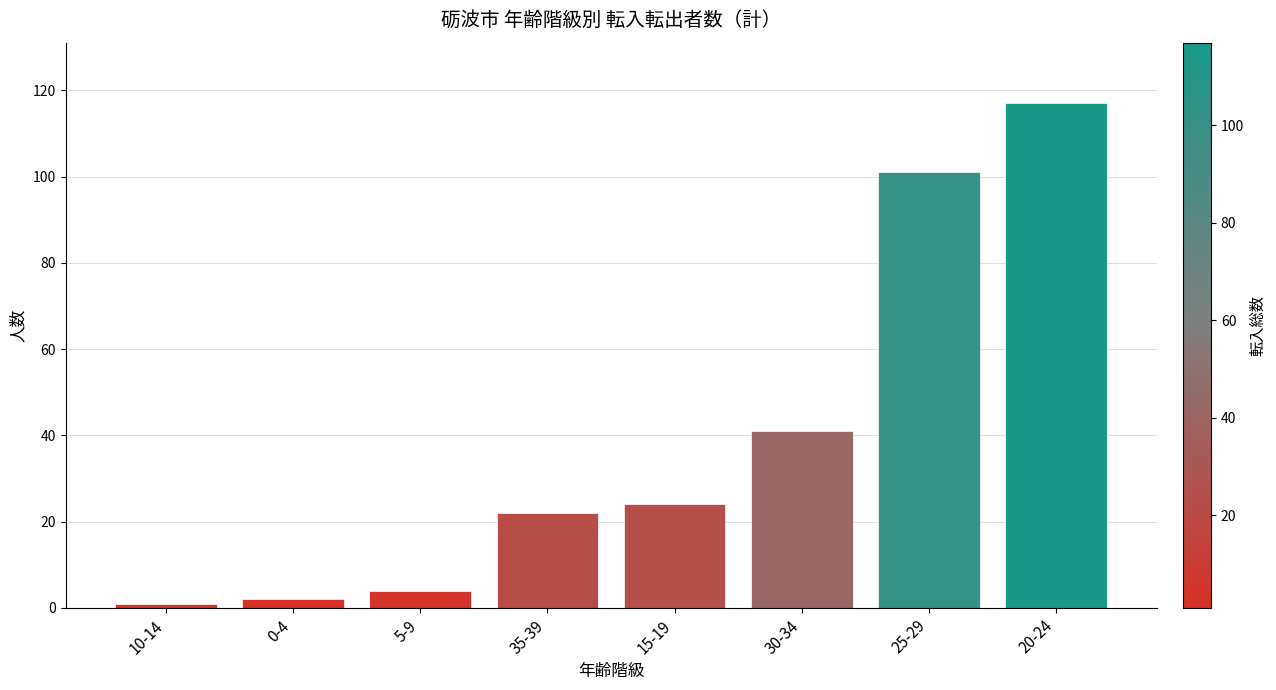

Reading right to left, transcribe all the data shown in this chart.

20-24=117	25-29=101	30-34=41	15-19=24	35-39=22	5-9=4	0-4=2	10-14=1